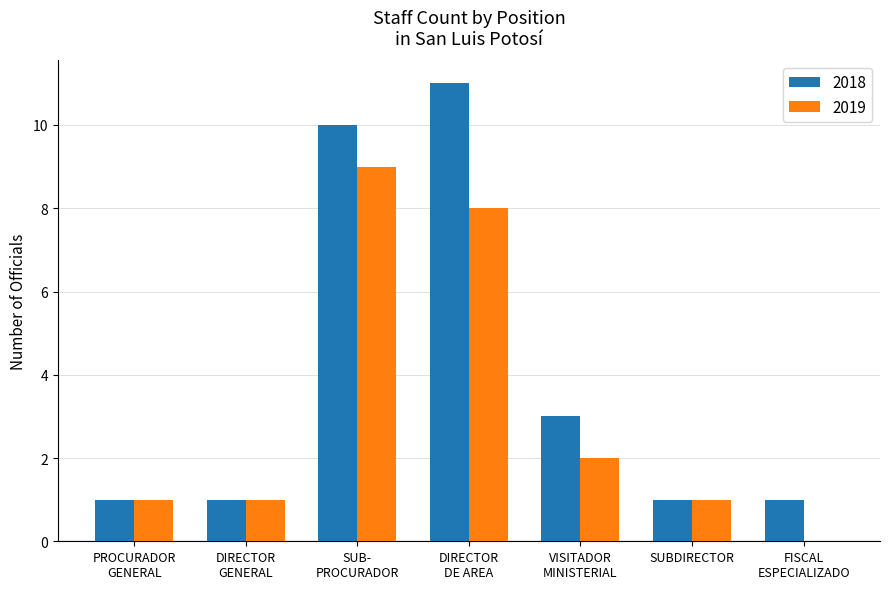

True or false: 2018 has a value of 6 at SUBDIRECTOR.

False